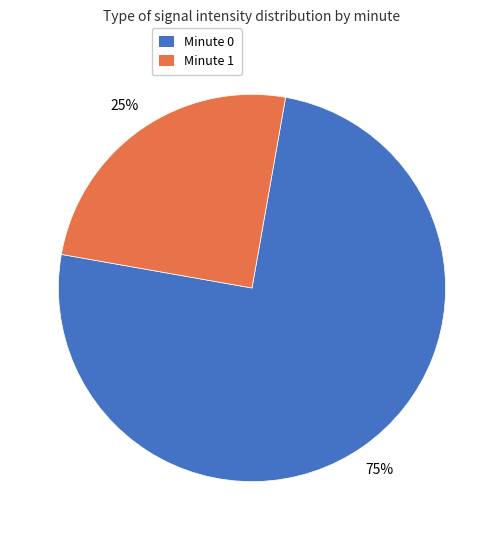

Which category accounts for the majority?

Minute 0